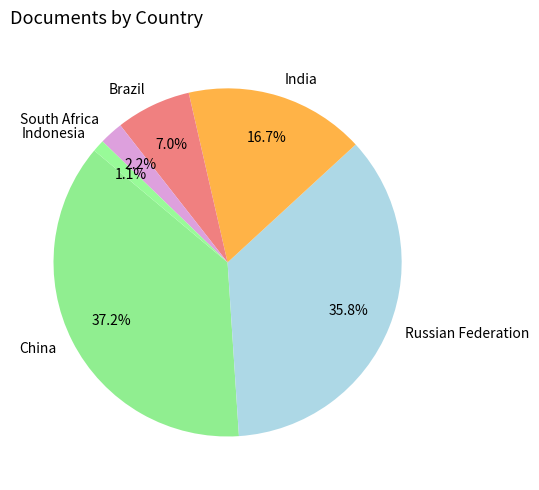

Which category has the smallest portion of the pie?

Indonesia